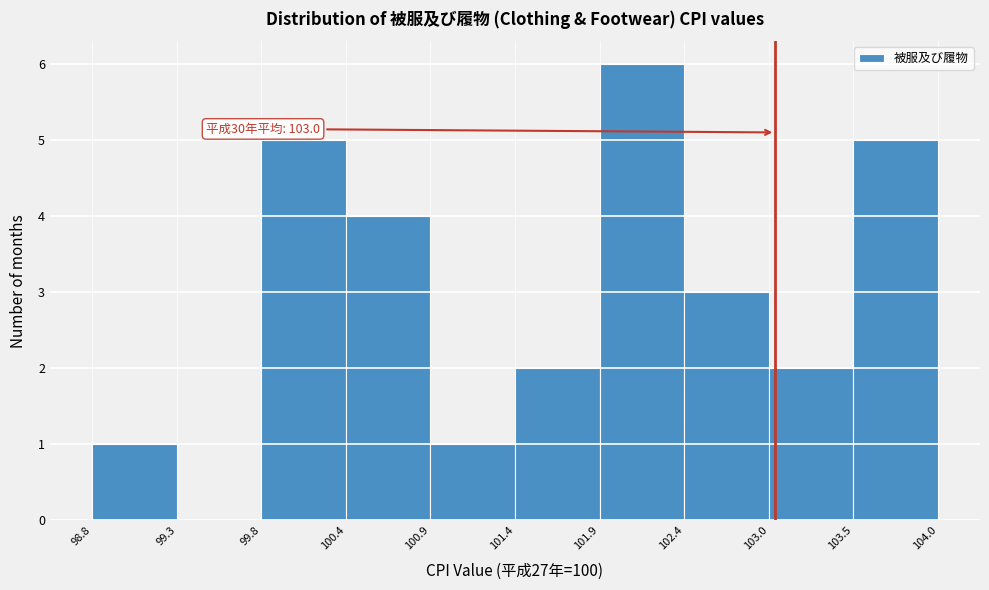

Over which range of the x-axis is the bar tallest?

101.9 to 102.4